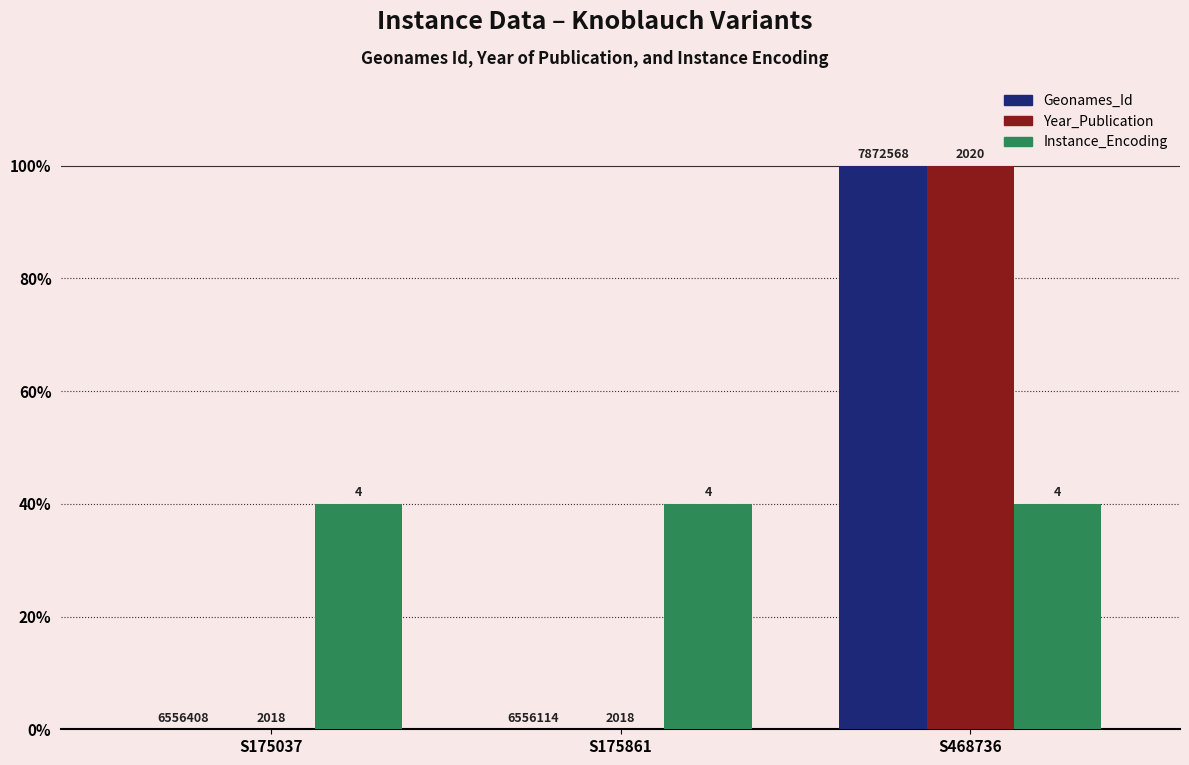

At which label is Instance_Encoding closest to 40?

S175037